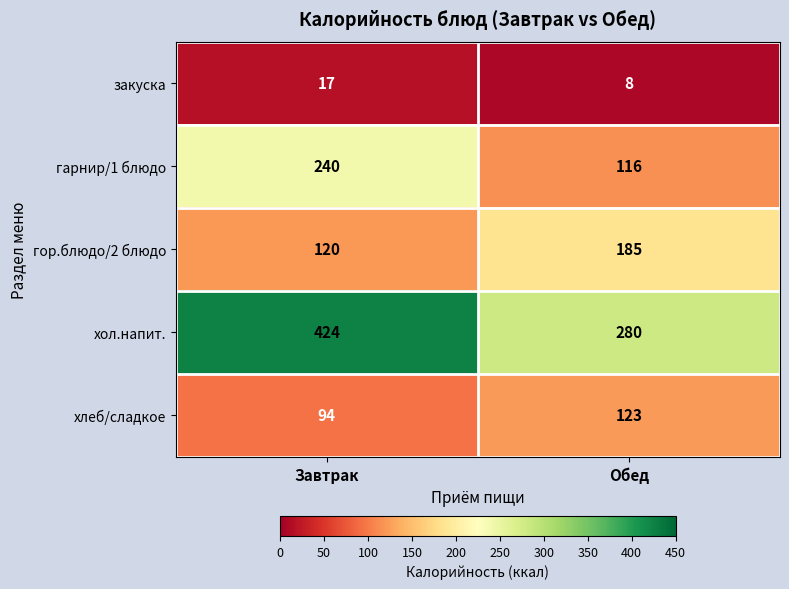

The гарнир/1 блюдо series shows 174 at Обед. True or false?

False